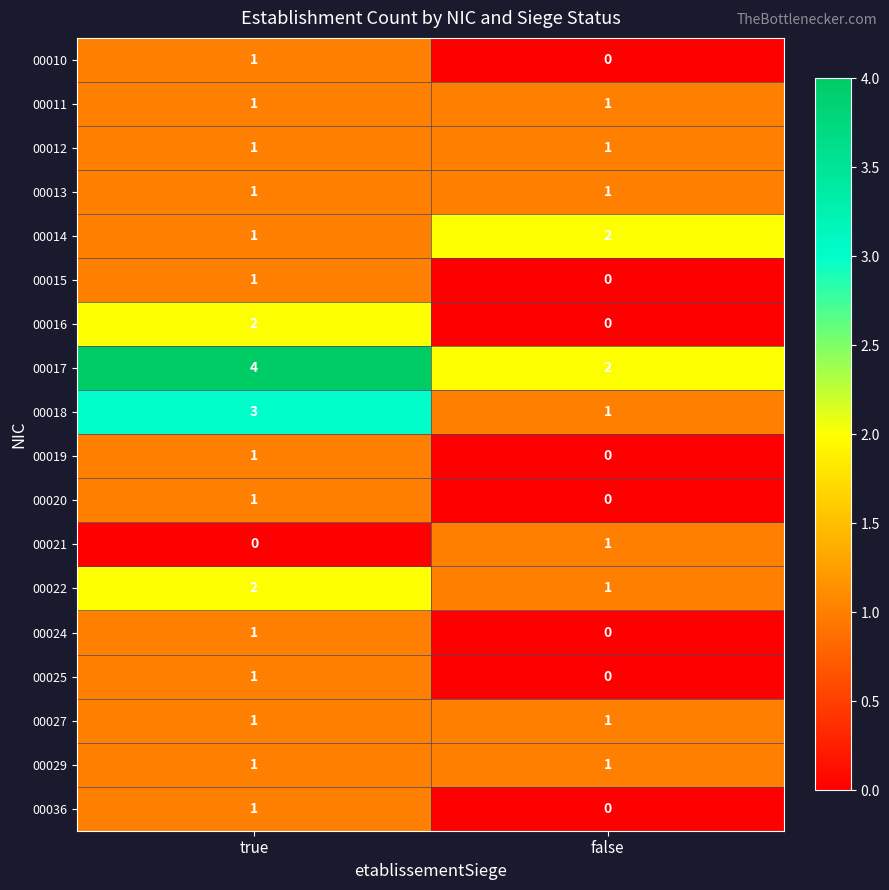

Where is 00024 nearest to the value 0?

false